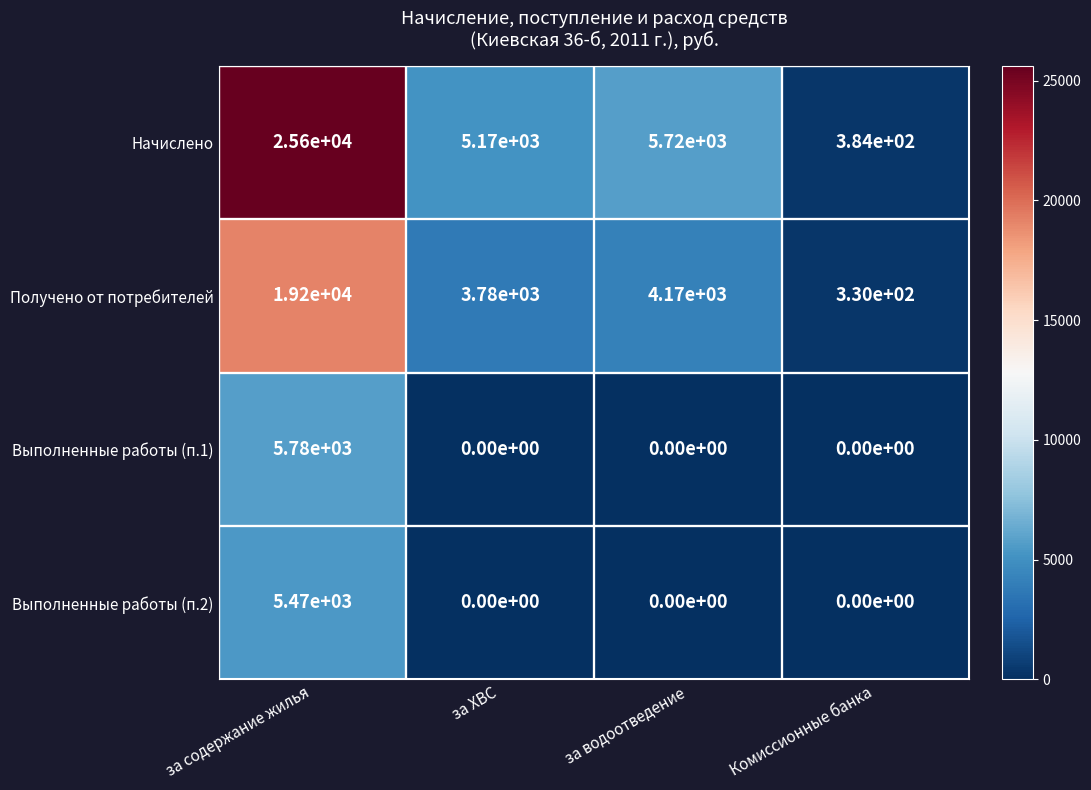

Reading left to right, extract all data points from this chart.

Начислено: за содержание жилья=25600	за ХВС=5170	за водоотведение=5720	Комиссионные банка=384
Получено от потребителей: за содержание жилья=19200	за ХВС=3780	за водоотведение=4170	Комиссионные банка=330
Выполненные работы (п.1): за содержание жилья=5780	за ХВС=0	за водоотведение=0	Комиссионные банка=0
Выполненные работы (п.2): за содержание жилья=5470	за ХВС=0	за водоотведение=0	Комиссионные банка=0